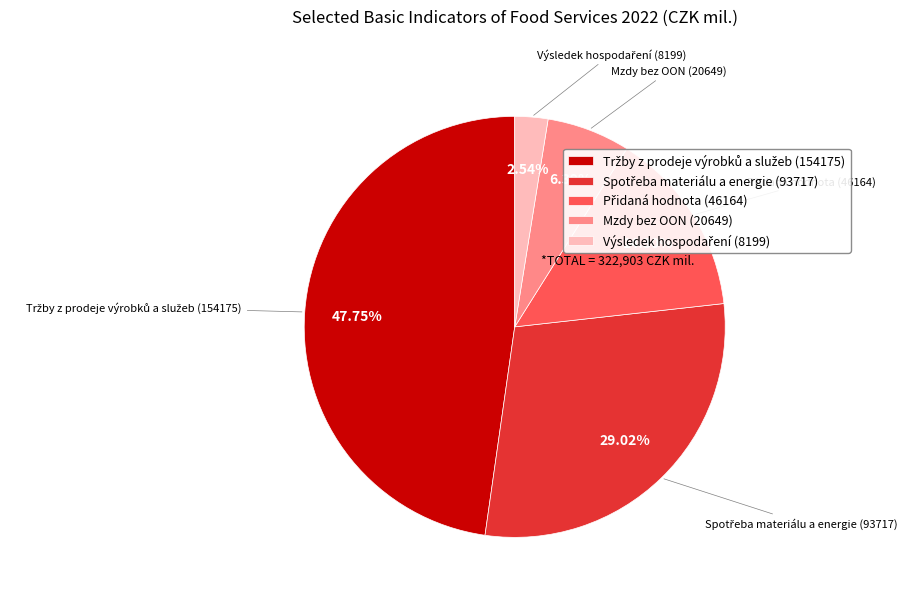

Does any single category account for the majority?

No